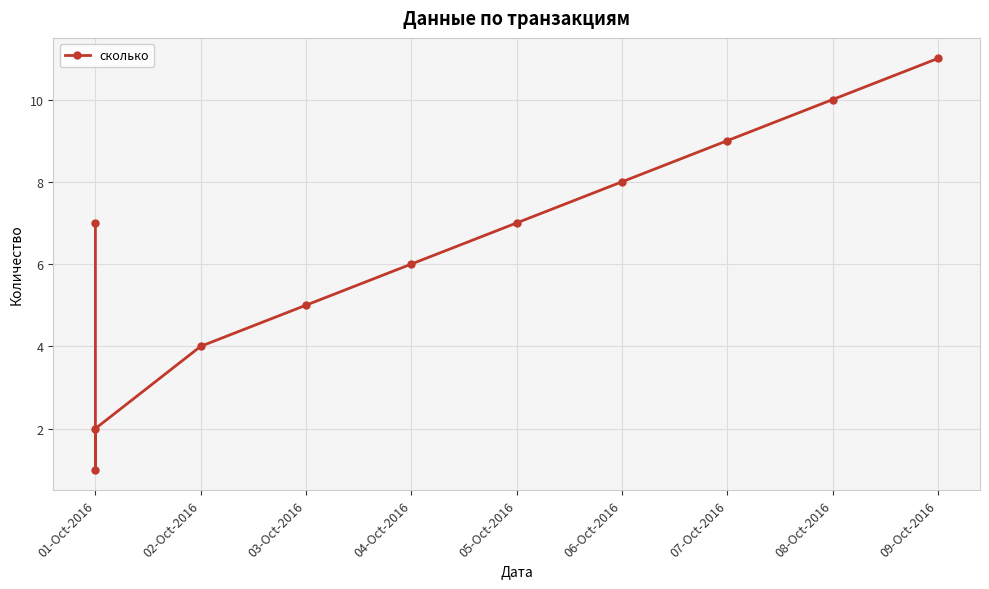

How many lines are shown in the chart?

1